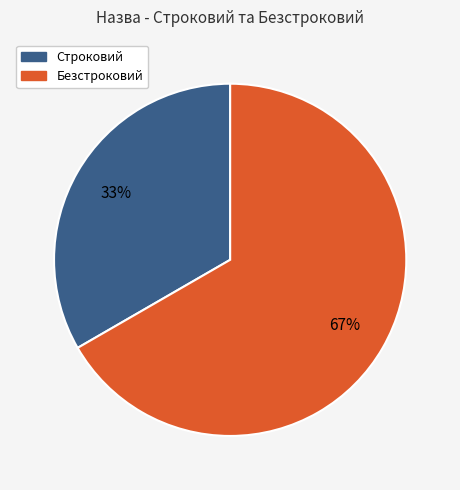

To the nearest percent, what is the combined percentage of Строковий and Безстроковий?

100%